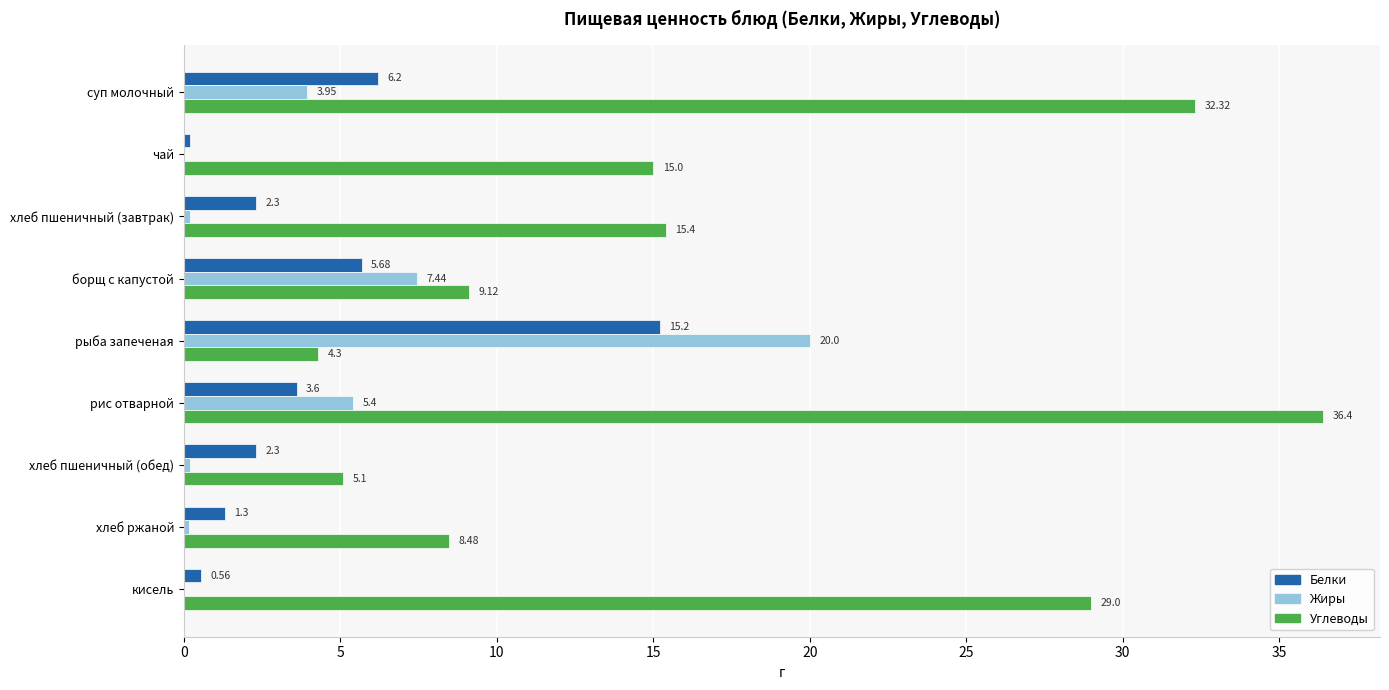

Where is Жиры nearest to the value 10?

борщ с капустой